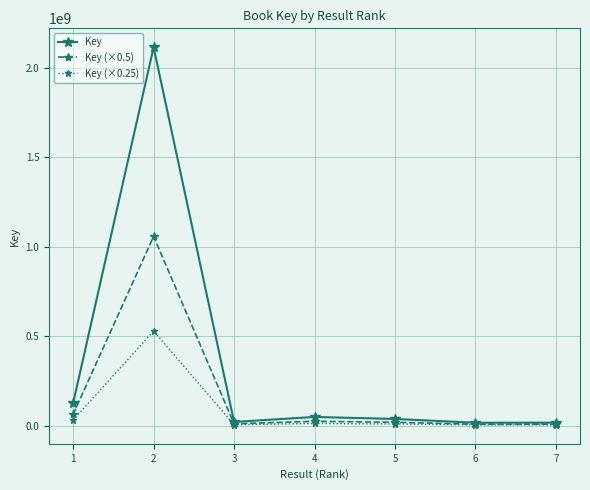

What is the difference between the maximum and second lowest values in the Key series?

2098474692.0